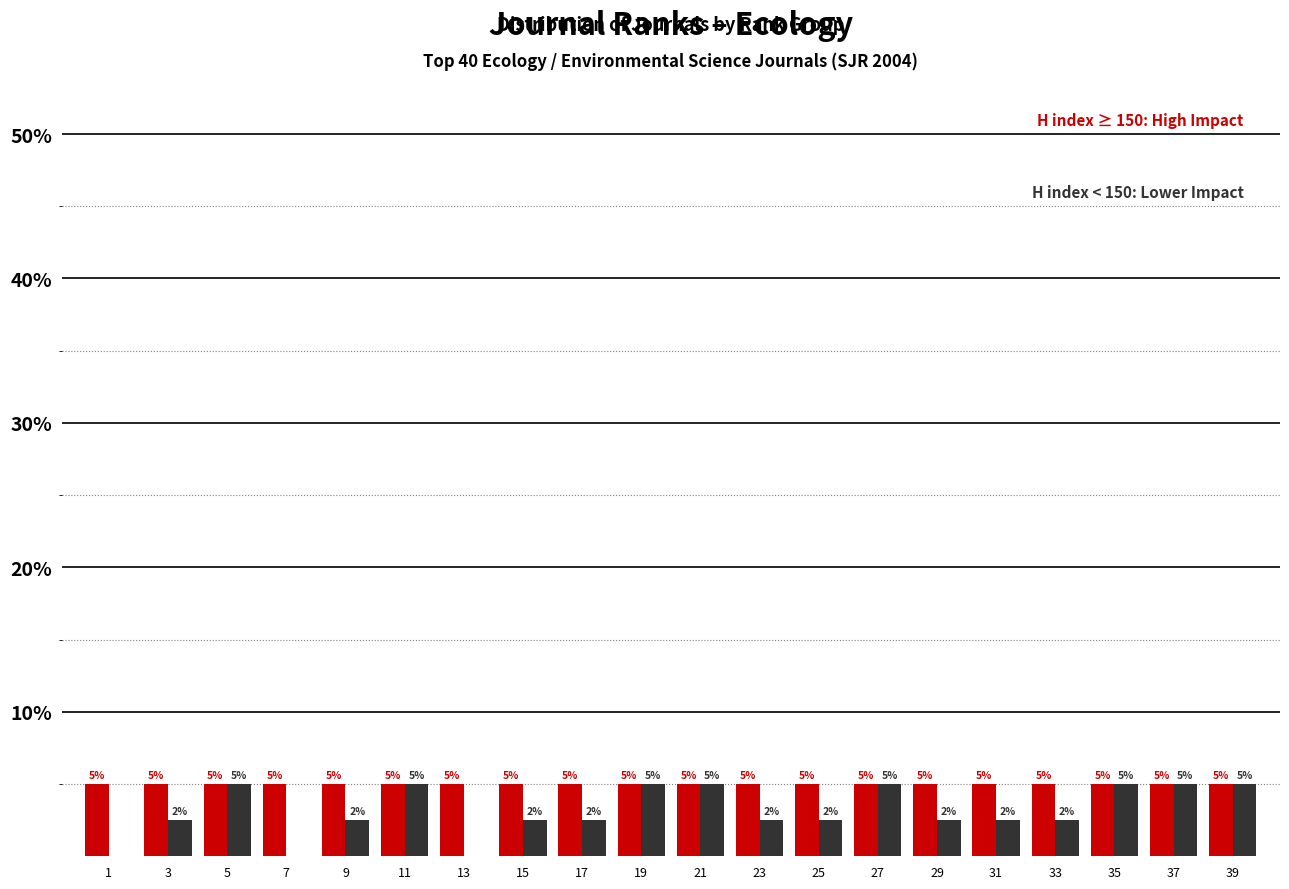

What is the greatest value displayed?

5.0